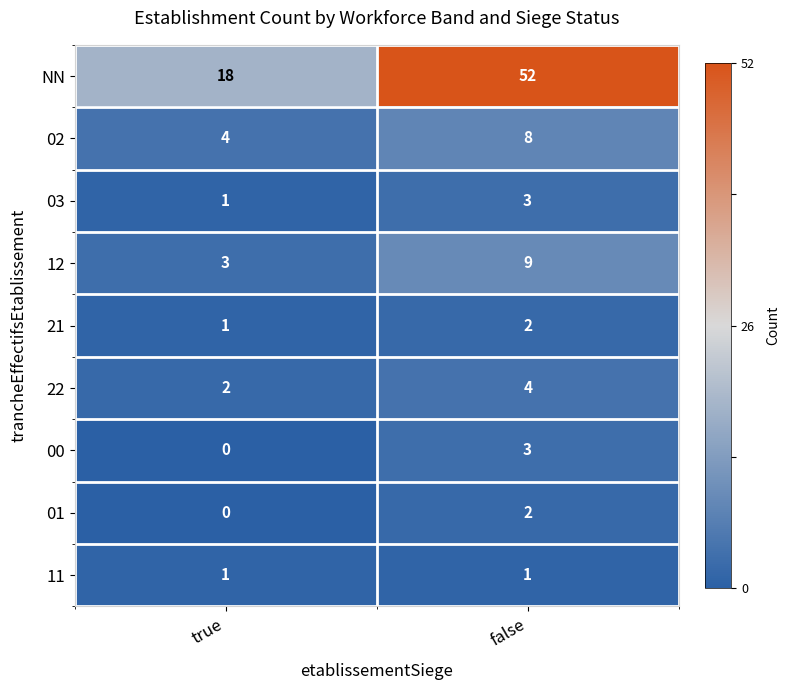

What is the difference between the 12 values at false and true?

6